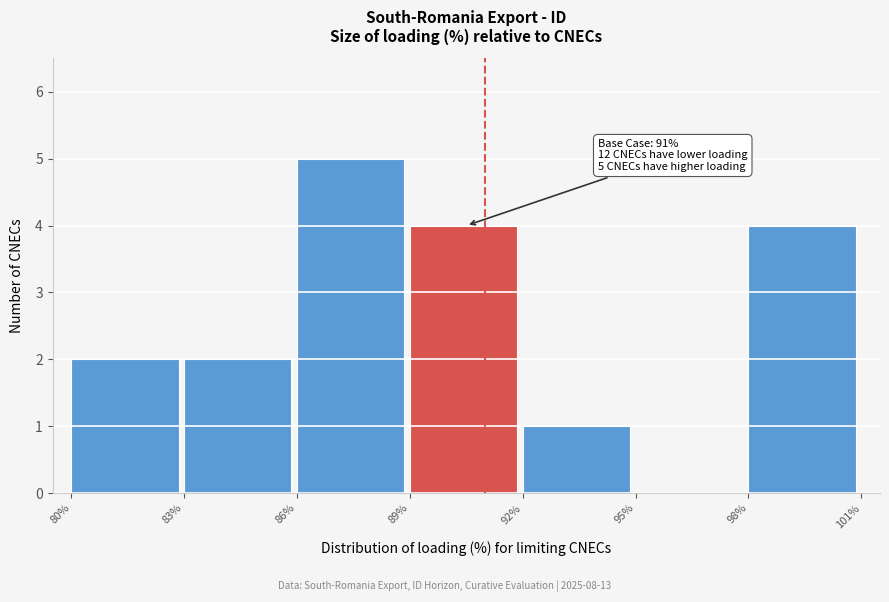

Over which range of the x-axis is the bar tallest?

86% to 89%